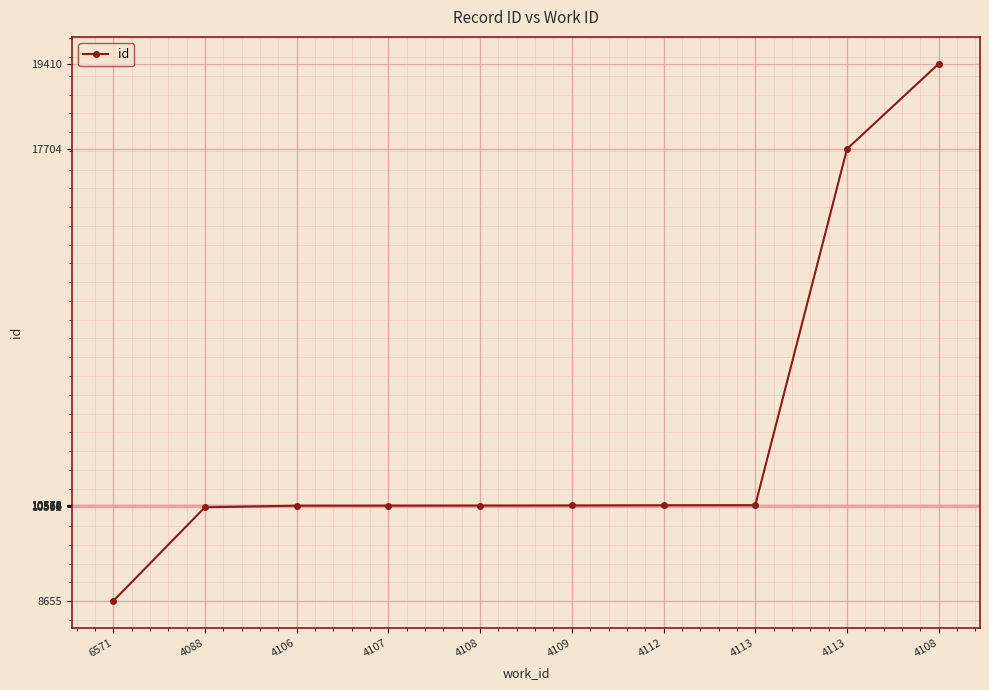

List the labels in order of value, smallest first.

6571, 4088, 4106, 4107, 4108, 4109, 4112, 4113, 4113, 4108